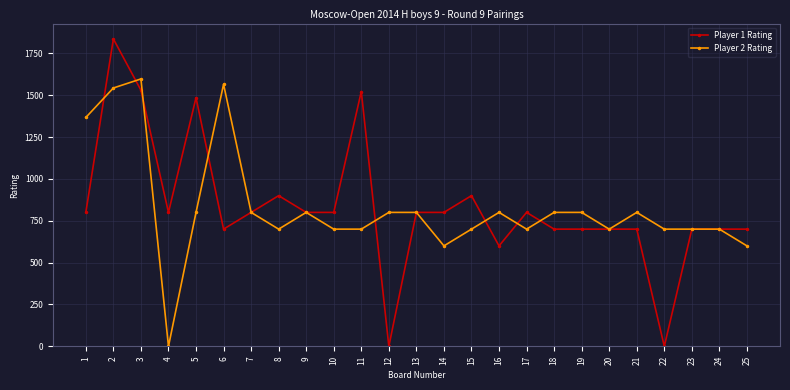

What is the total value across all series at 3?

3127